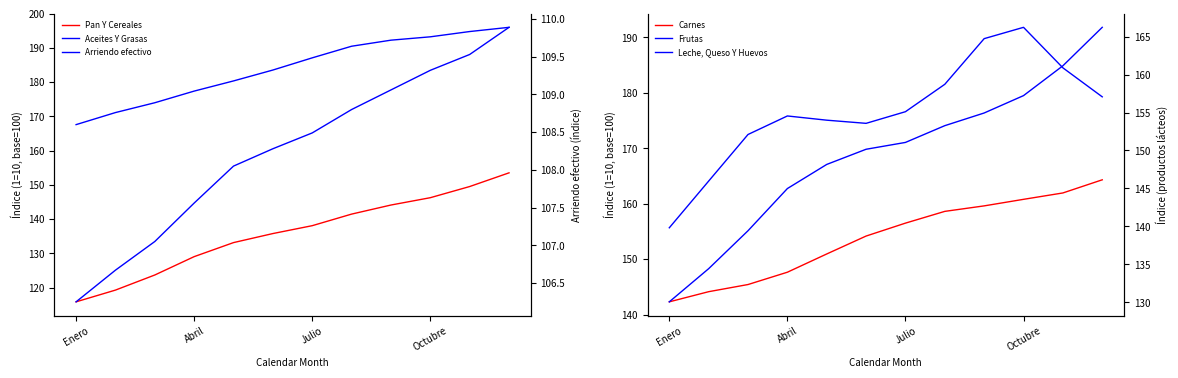

What position from the left is 8?

9